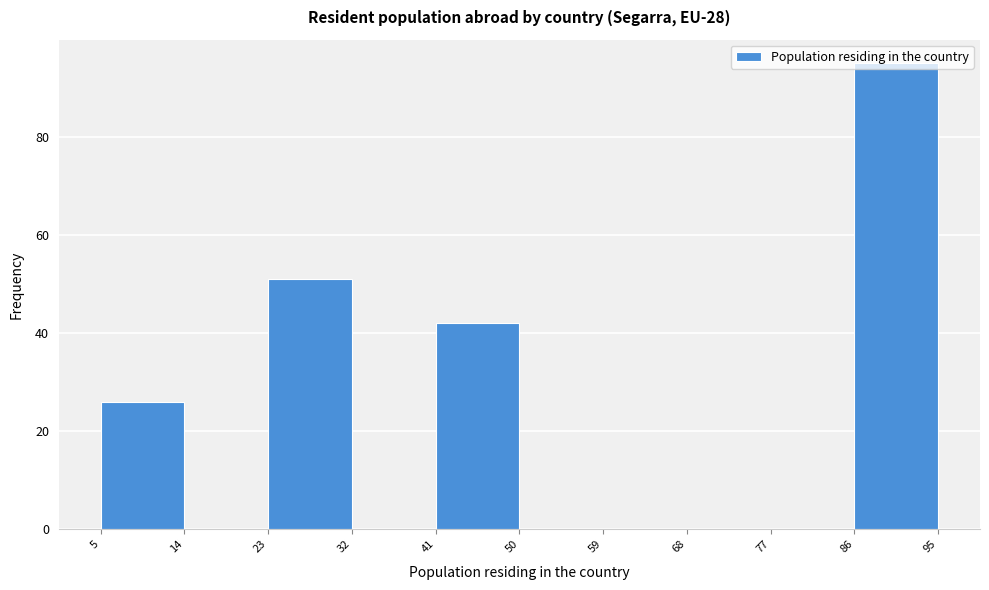

Reading left to right, transcribe this chart: for each bar, give the range it covers on the x-axis and its height. The values are not printed on the chart, so give them approximately, as read against the axis.

5 to 14: 26
14 to 23: 0
23 to 32: 52
32 to 41: 0
41 to 50: 42
50 to 59: 0
59 to 68: 0
68 to 77: 0
77 to 86: 0
86 to 95: 96